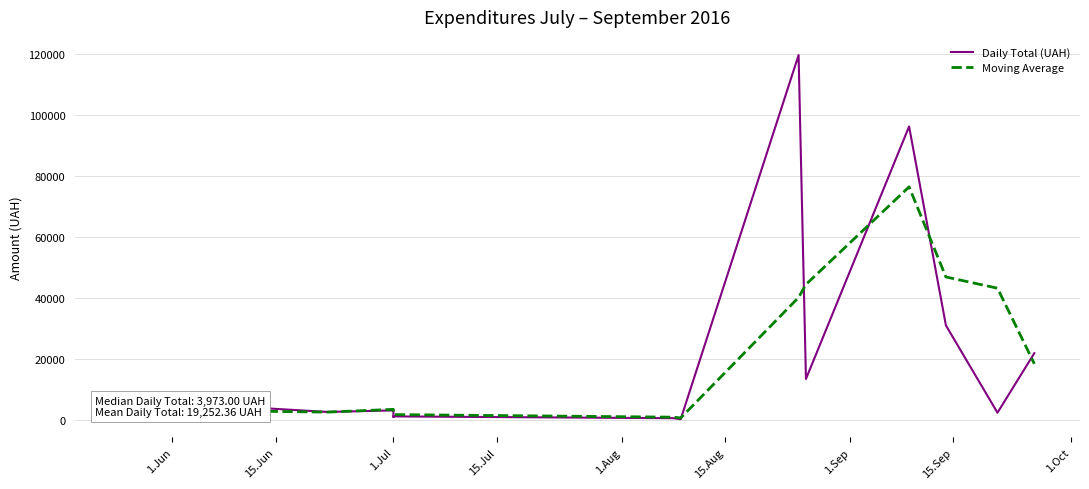

The Daily Total (UAH) series shows 206810.6 at 10. True or false?

False